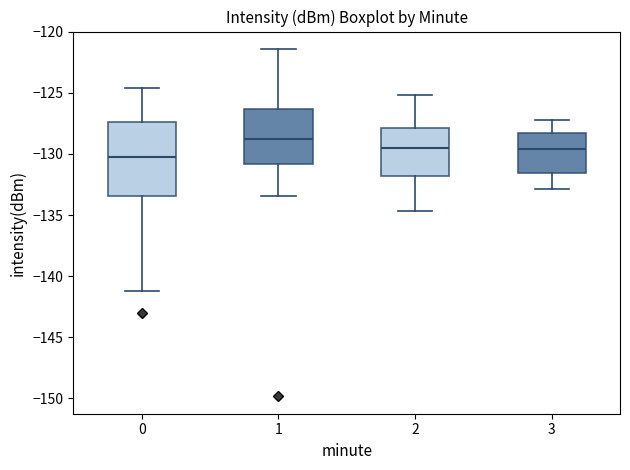

Which box has the highest median line?

1